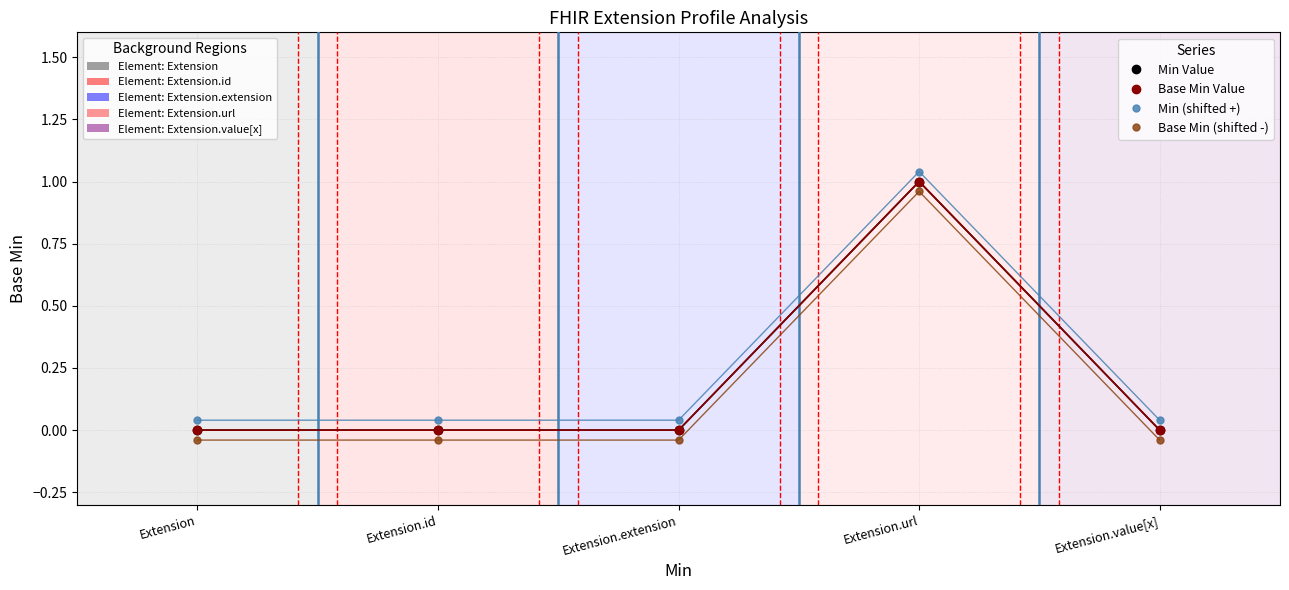

Does the chart have visible grid lines?

Yes